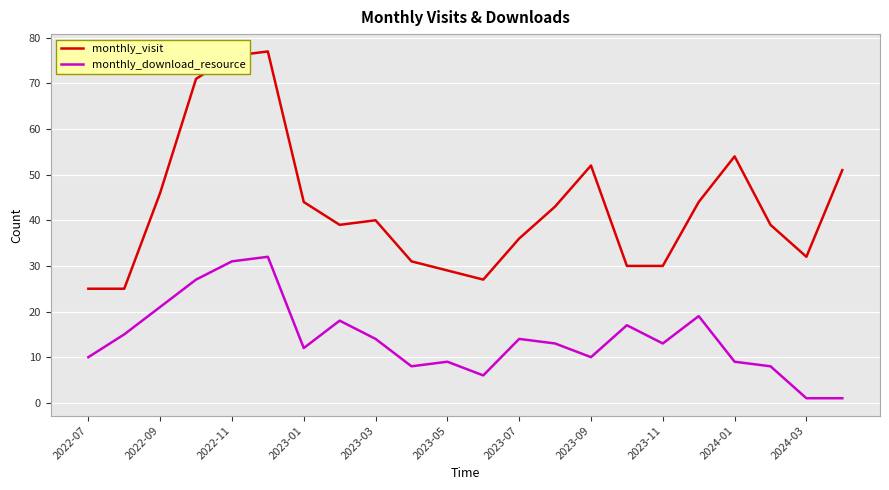

Count the number of data series in this chart.

2